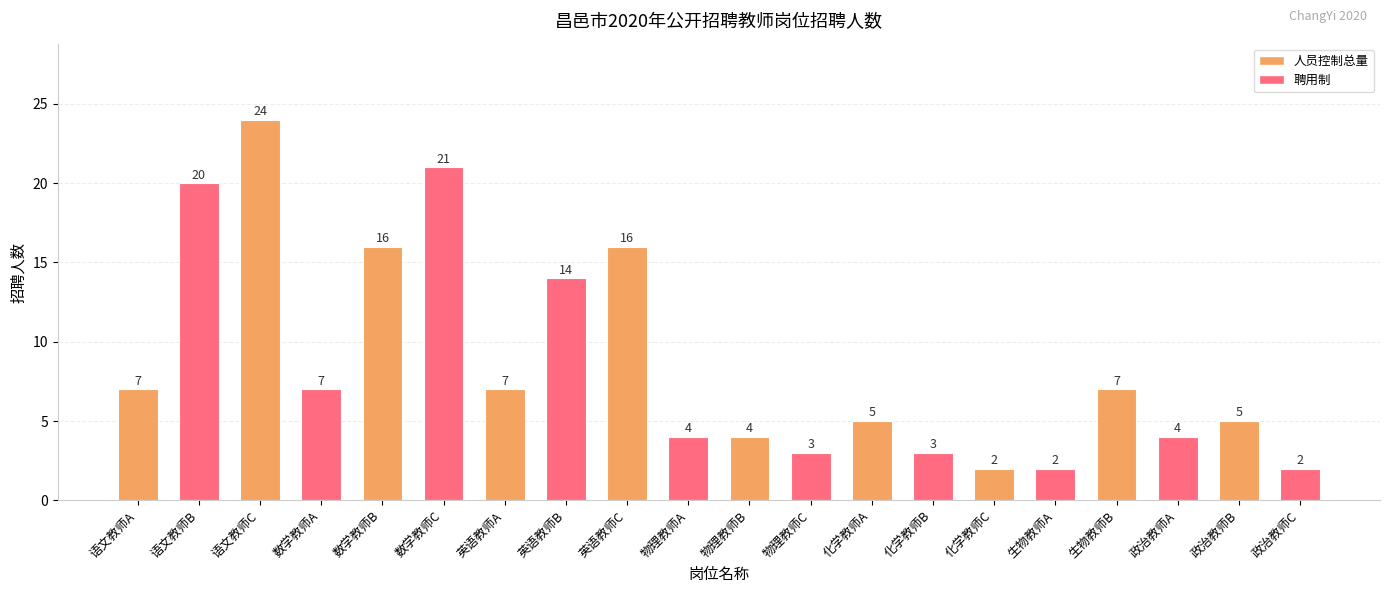

What is the maximum value shown in the chart?

24